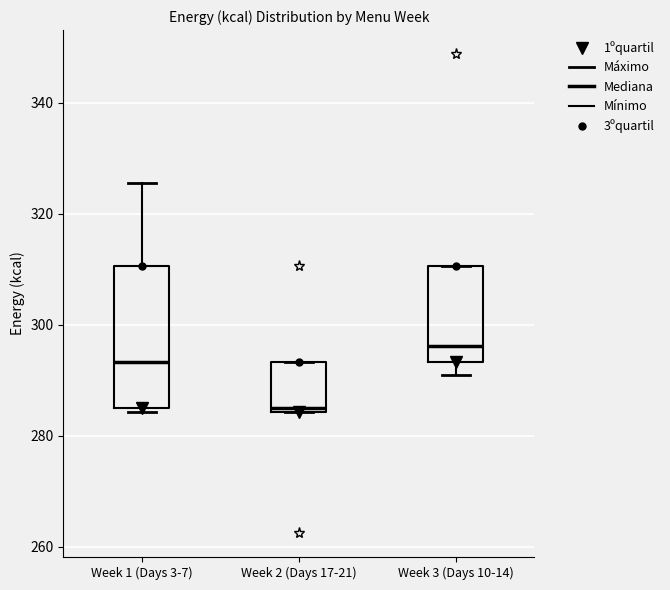

Reading left to right, read every box against the y-axis: the position of its median line, the range the box covers, and the ends of its whiskers. The values are not printed on the chart, so give them approximately, as read against the axis.

Week 1 (Days 3-7): median 294, box 286 to 310, whiskers 284 to 326
Week 2 (Days 17-21): median 286, box 284 to 294, whiskers 284 to 294
Week 3 (Days 10-14): median 296, box 294 to 310, whiskers 292 to 310